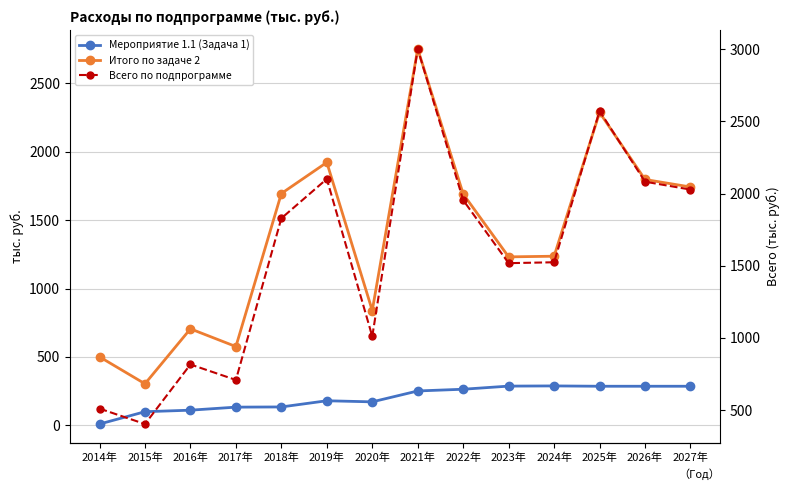

Rank the series at 2025年 from lowest to highest value.

Мероприятие 1.1 (Задача 1), Итого по задаче 2, Всего по подпрограмме